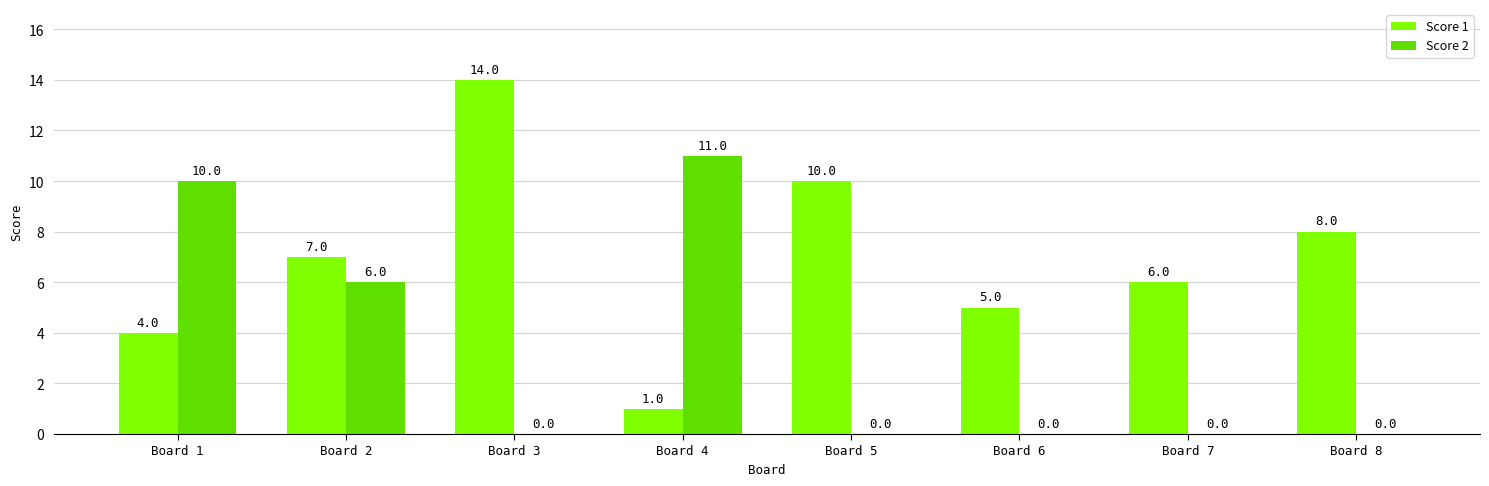

Is the value of Score 2 at Board 7 greater than the value of Score 1 at Board 8?

No